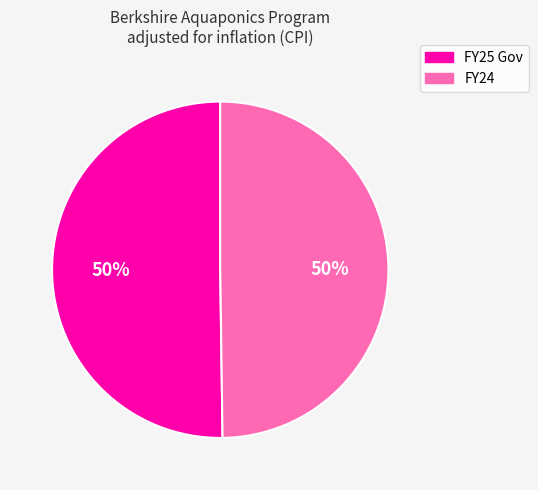

To the nearest percent, what portion does FY25 Gov represent?

50%